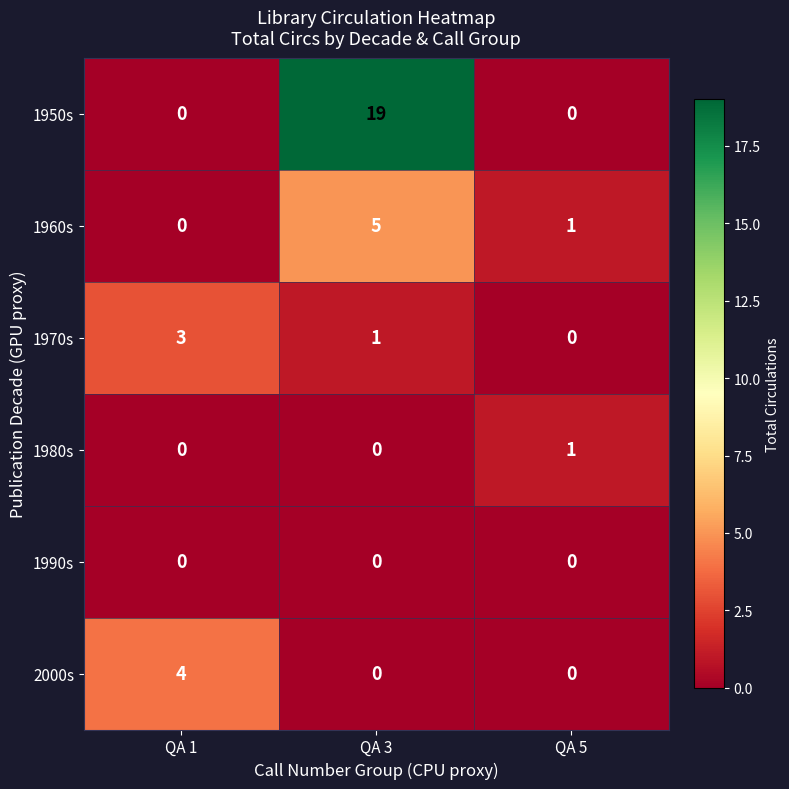

List the series in order of their peak value, highest first.

1950s, 1960s, 2000s, 1970s, 1980s, 1990s